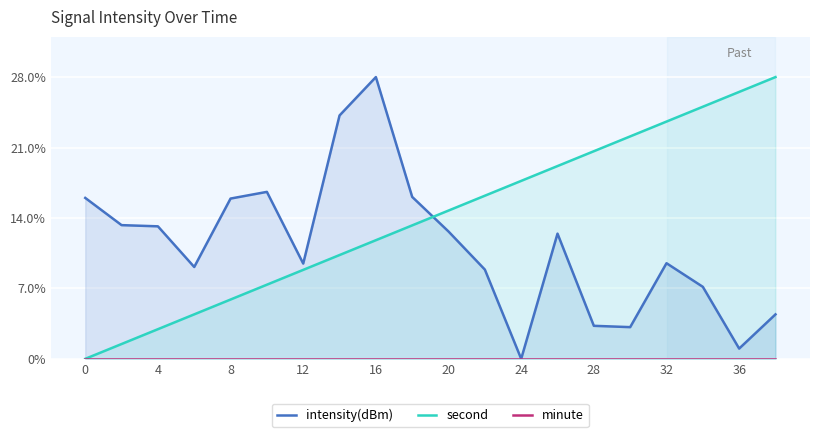

Where does the second series first go above 14?

20